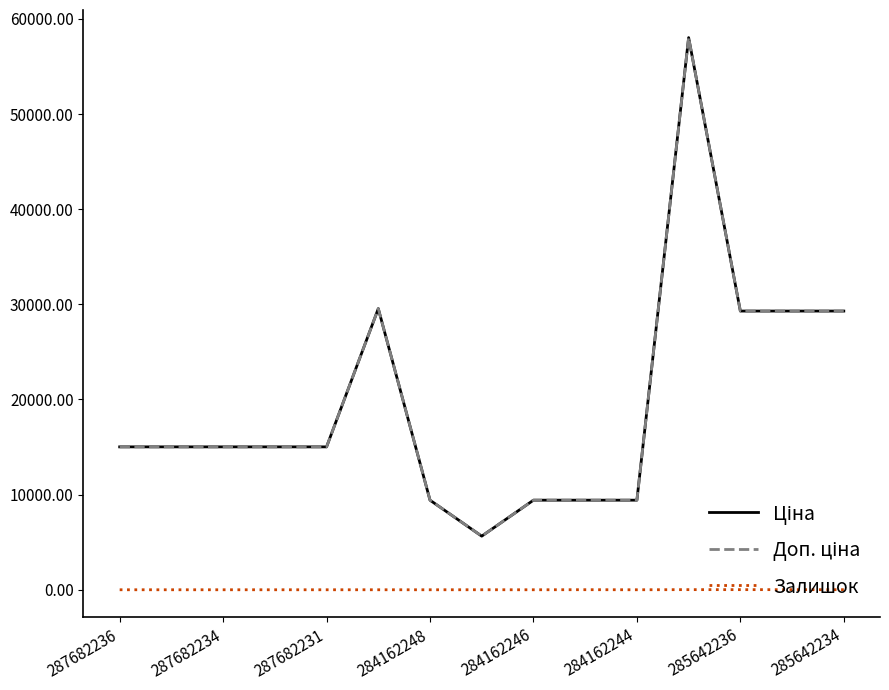

What is the value of the Ціна point at the 9th from the left?

9416.9